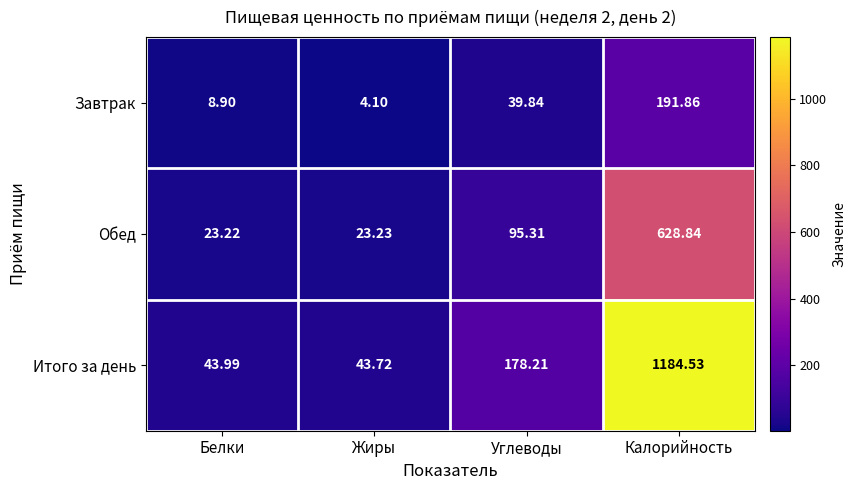

Which series has the largest total across all categories?

Итого за день